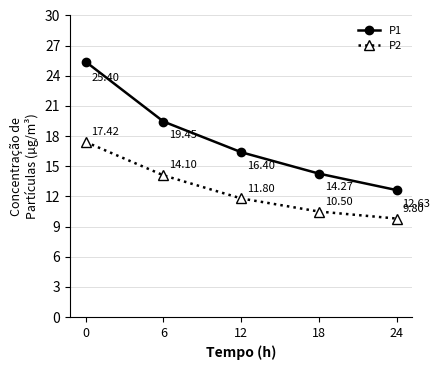

At which label is P1 closest to 19?

6